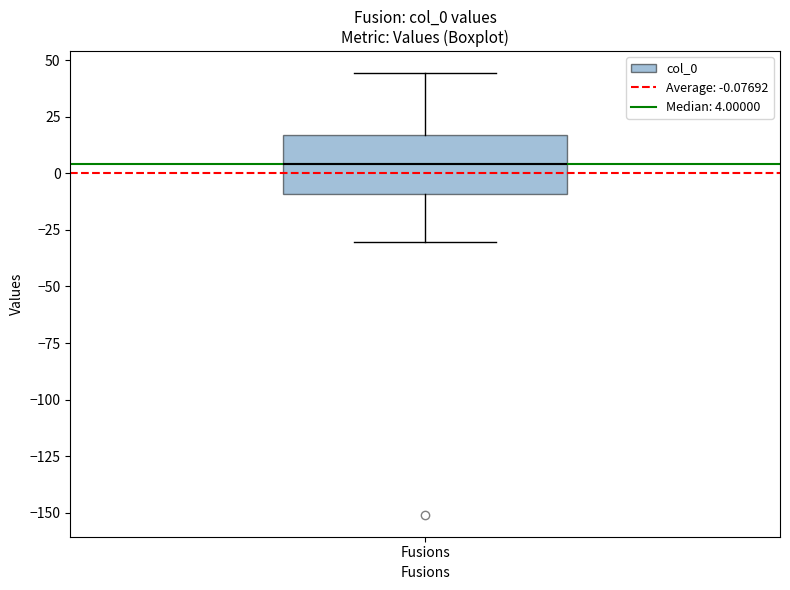

Where is the lower edge of the box for Fusions on the y-axis? The values are not printed on the chart, so give them approximately, as read against the axis.

-10